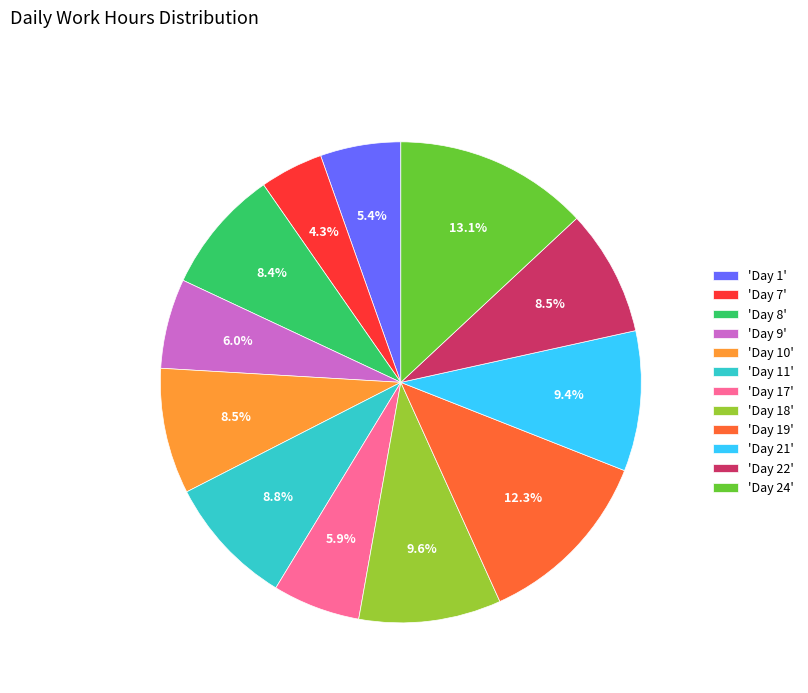

What is the largest slice in the pie chart?

'Day 24'